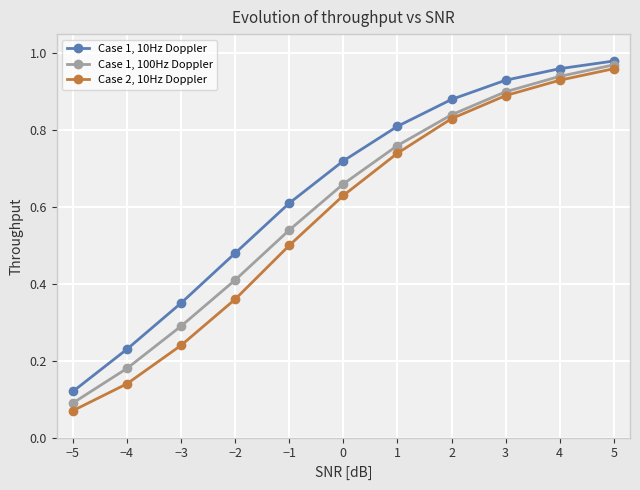

How many data points does each series have?

11